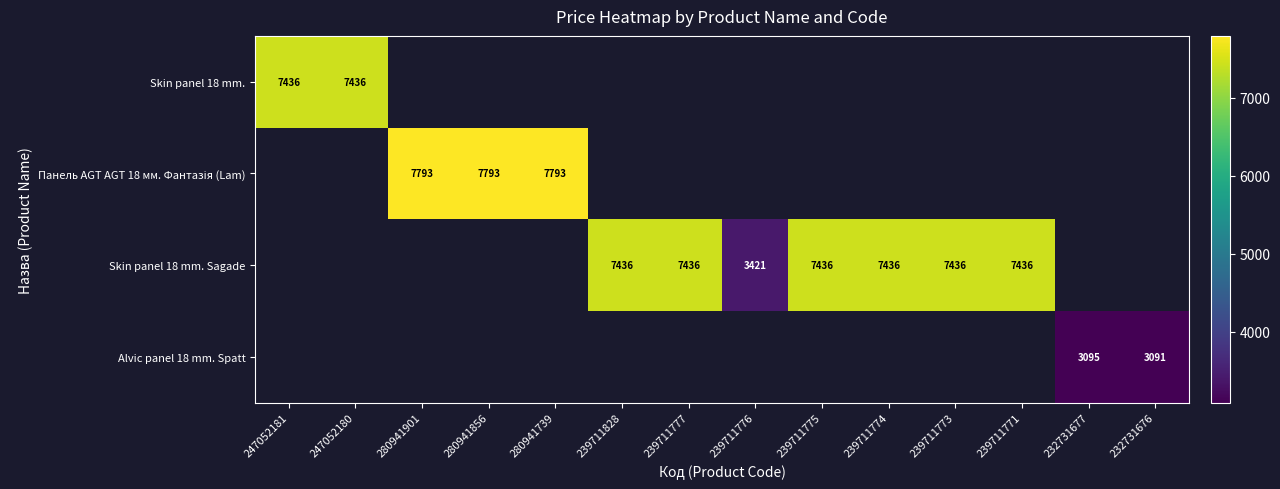

What is the total value across all series at 239711774?

7436.2